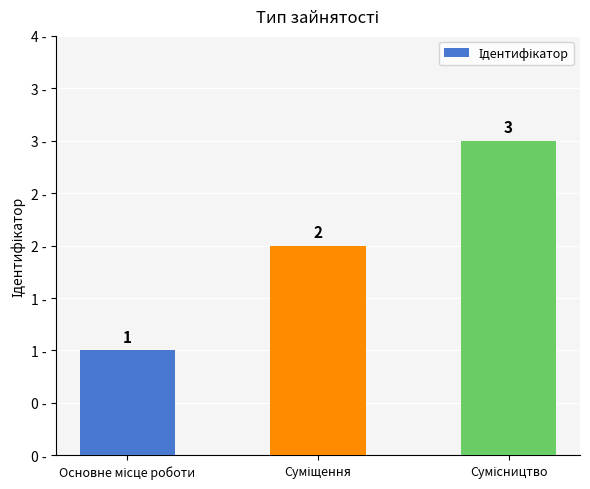

Reading right to left, list all the values displayed in this chart.

Сумісництво=3	Суміщення=2	Основне місце роботи=1